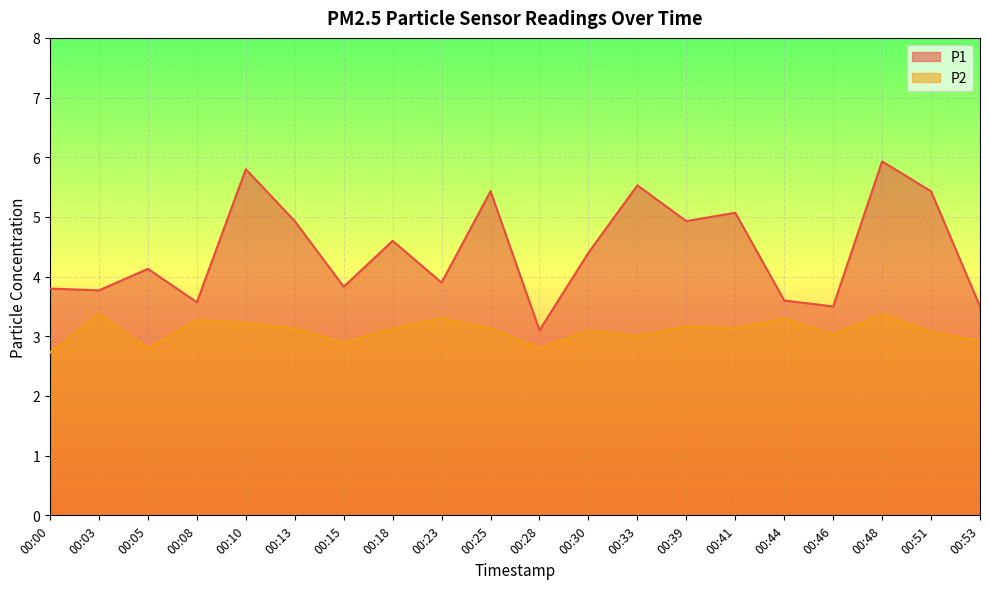

What is the difference between the maximum and minimum values in the P1 series?

2.8